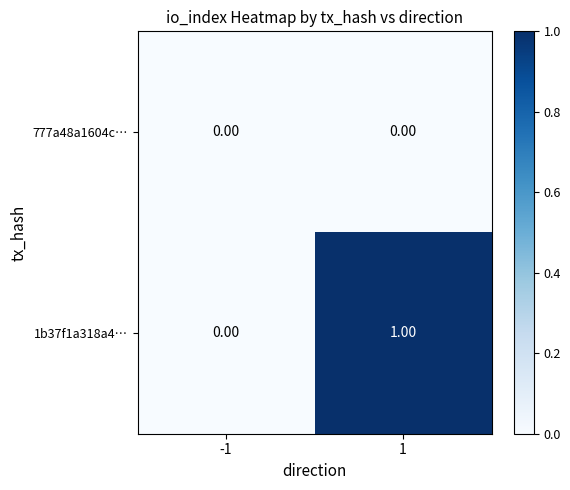

Rank the series by their average value, from highest to lowest.

1b37f1a318a4…, 777a48a1604c…